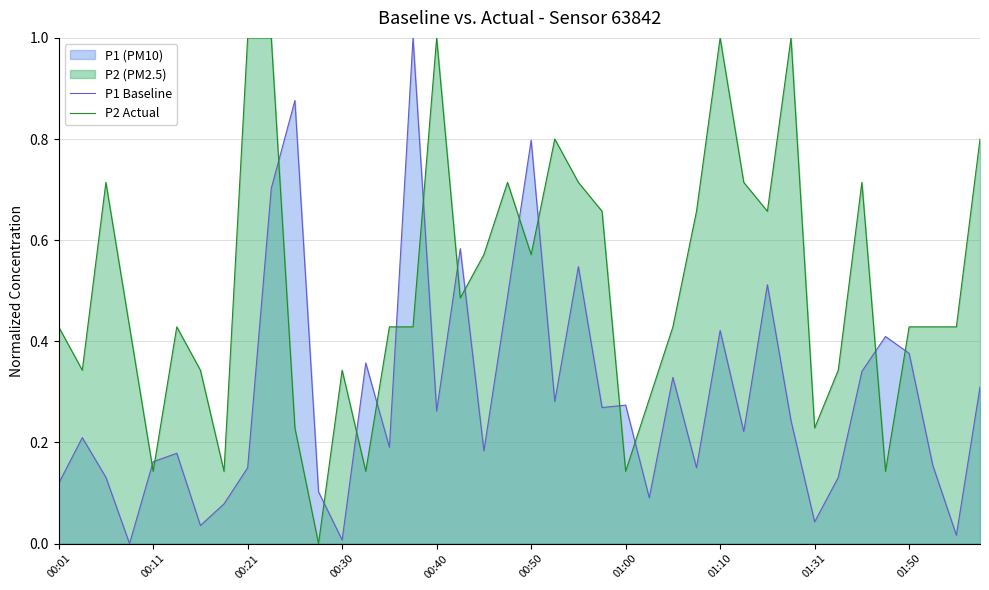

At how many categories does at least one series exceed 0?

40